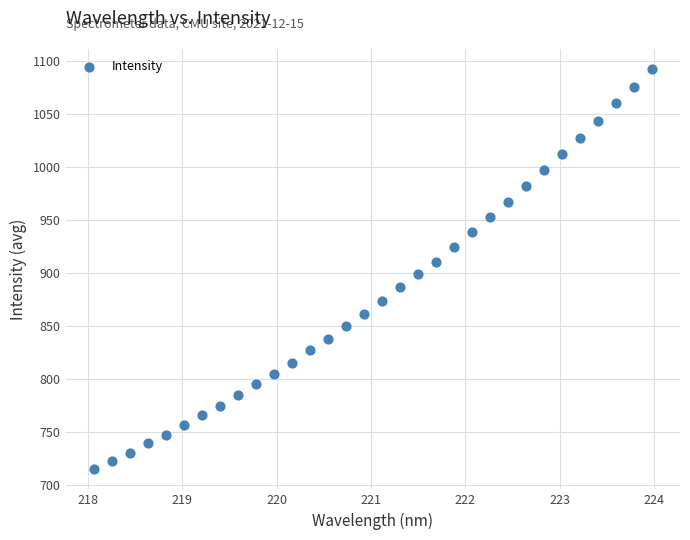

What is the range of Y values (max minus min)?

378.4